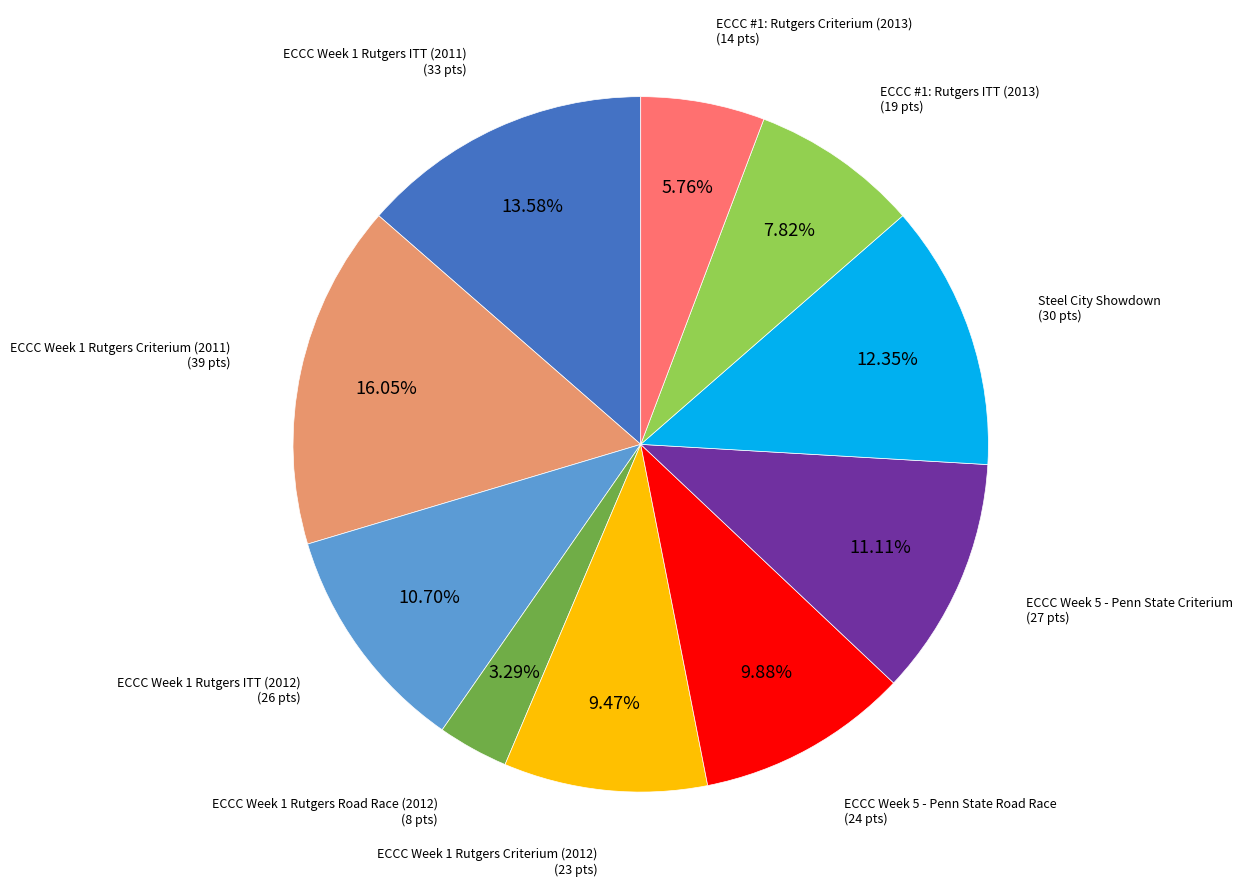

Is there a majority slice in this chart?

No